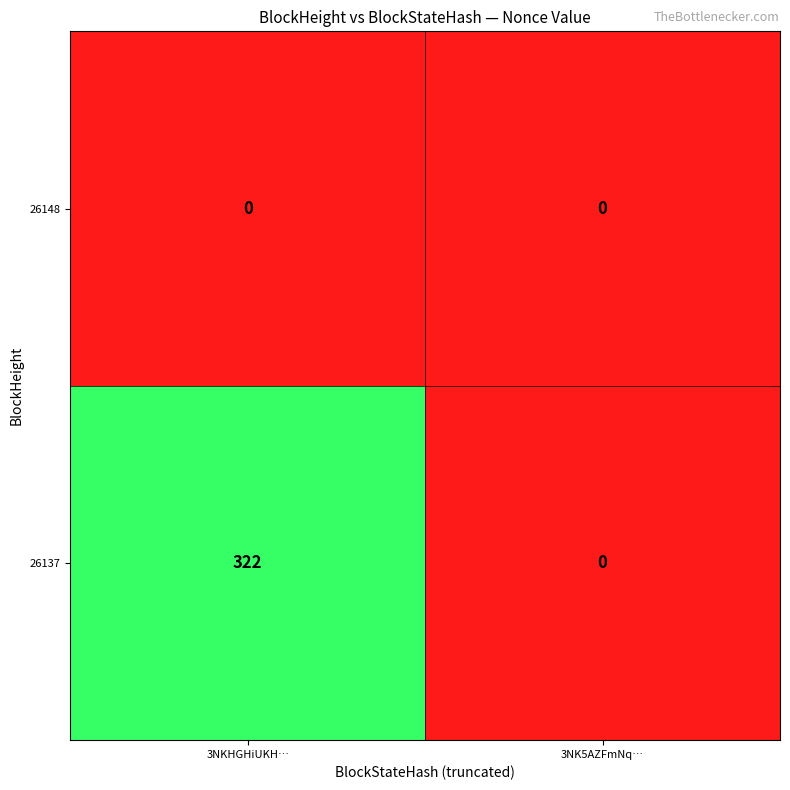

Rank the series at 3NKHGHiUKH… from highest to lowest value.

26137, 26148